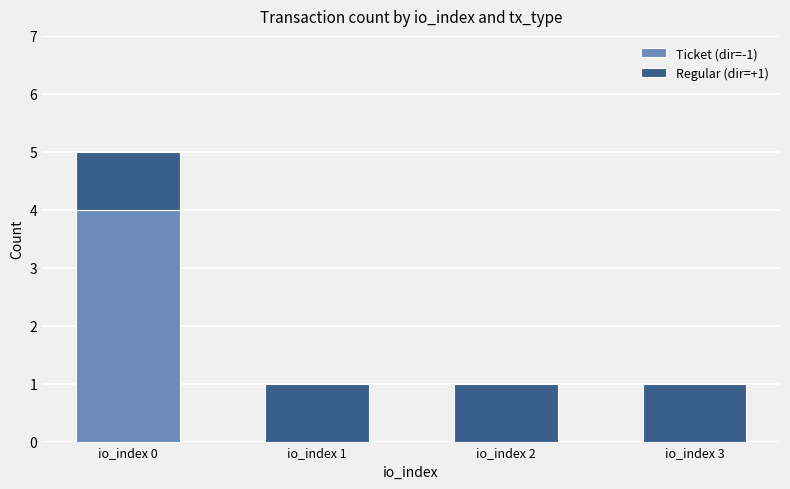

Which category has the highest value in the Ticket (dir=-1) series?

io_index 0